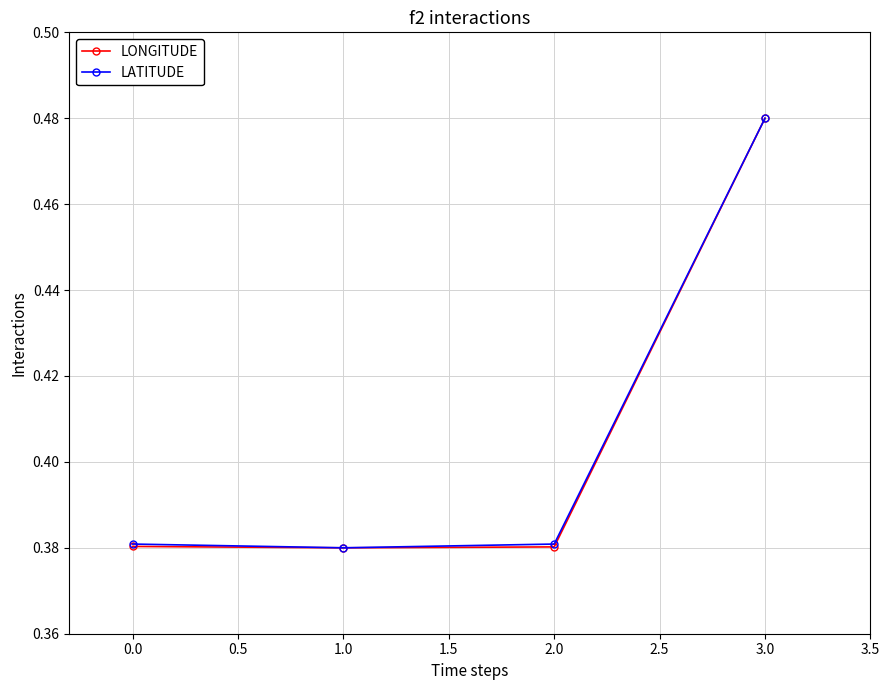

At which category is the sum across all series the highest?

3.0